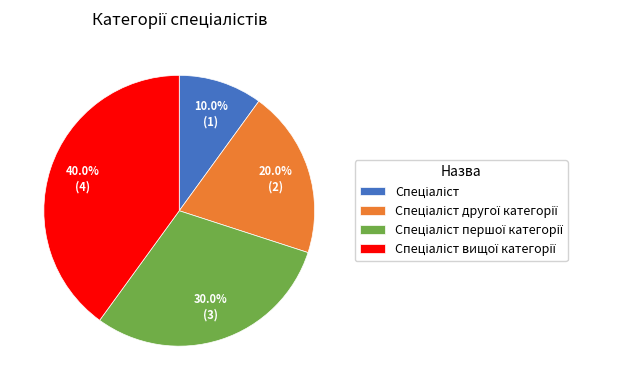

Is there a majority slice in this chart?

No